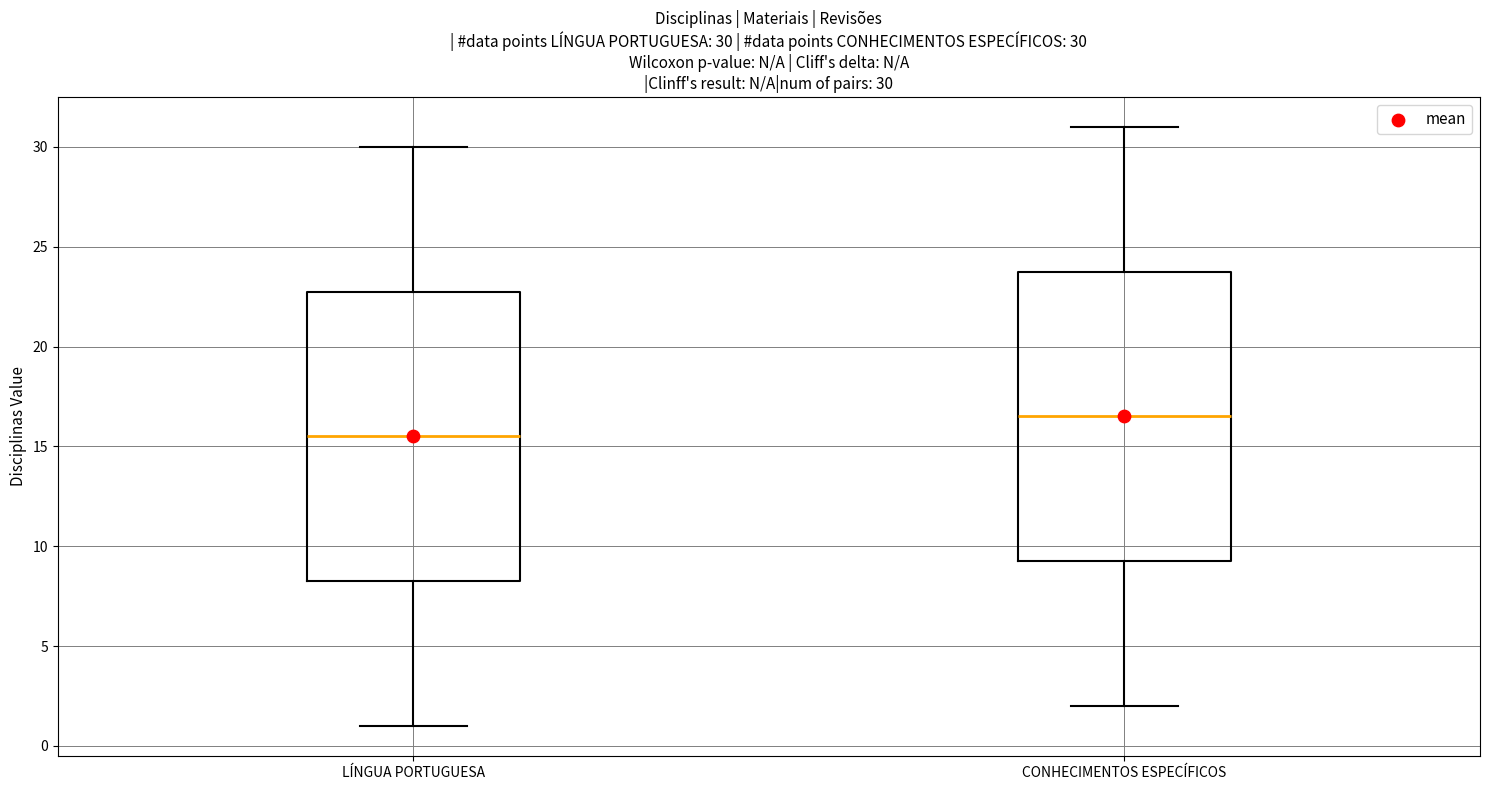

Which box's median line is the highest?

CONHECIMENTOS ESPECÍFICOS